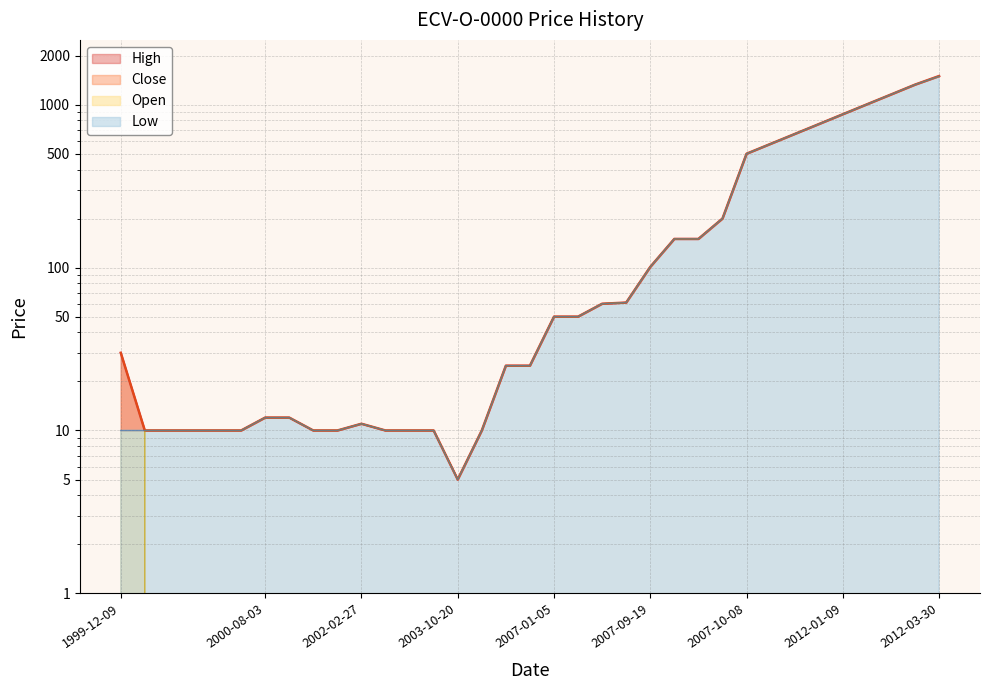

How many values in the High series are below 30?

17